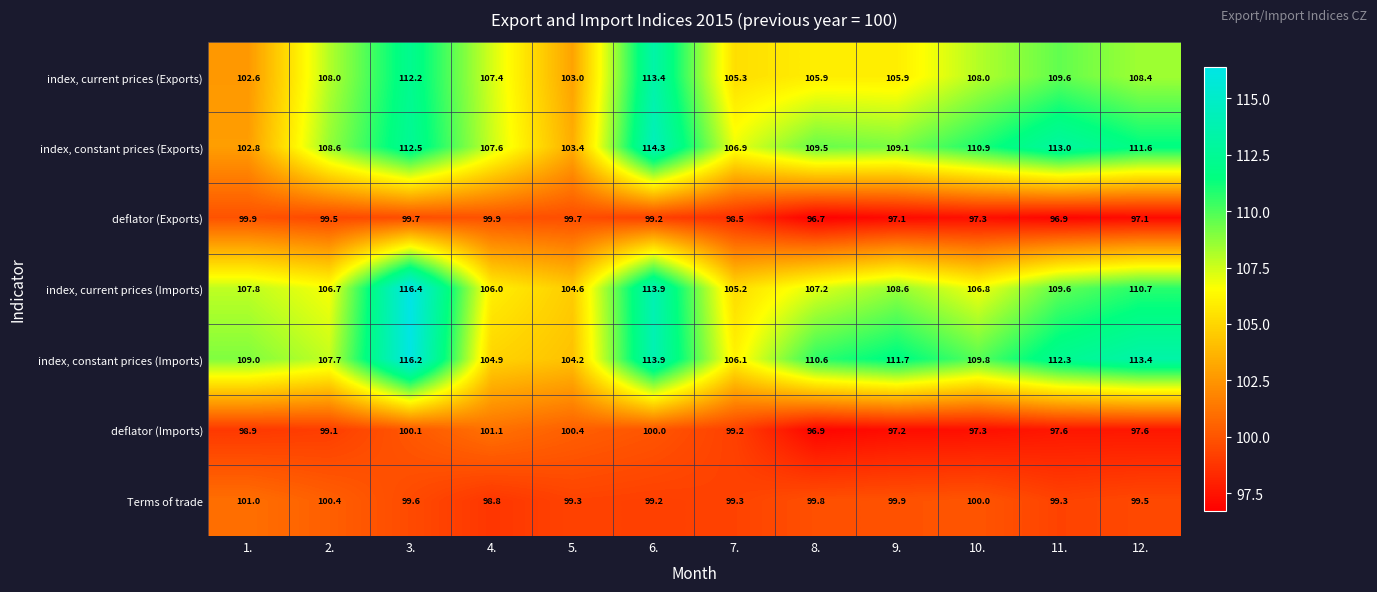

Between 11. and 12., which series saw the biggest shift?

index, constant prices (Exports)